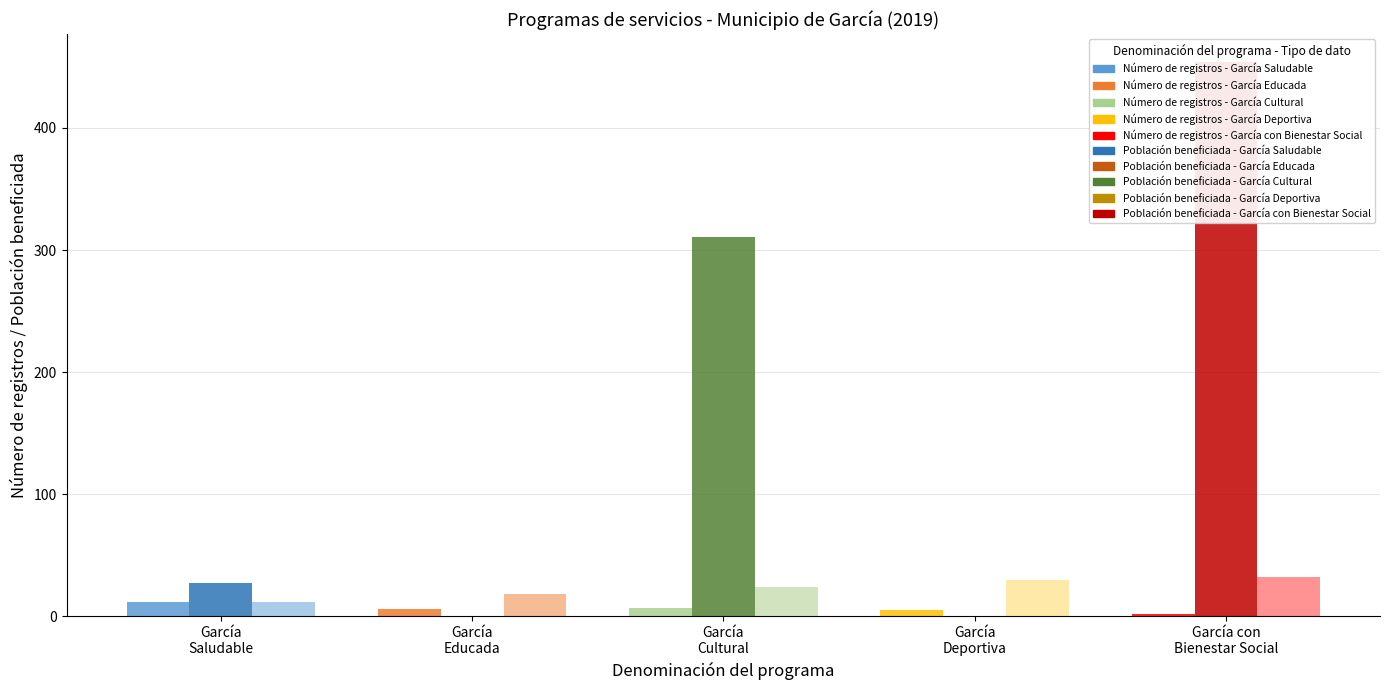

How many groups of bars are there?

5